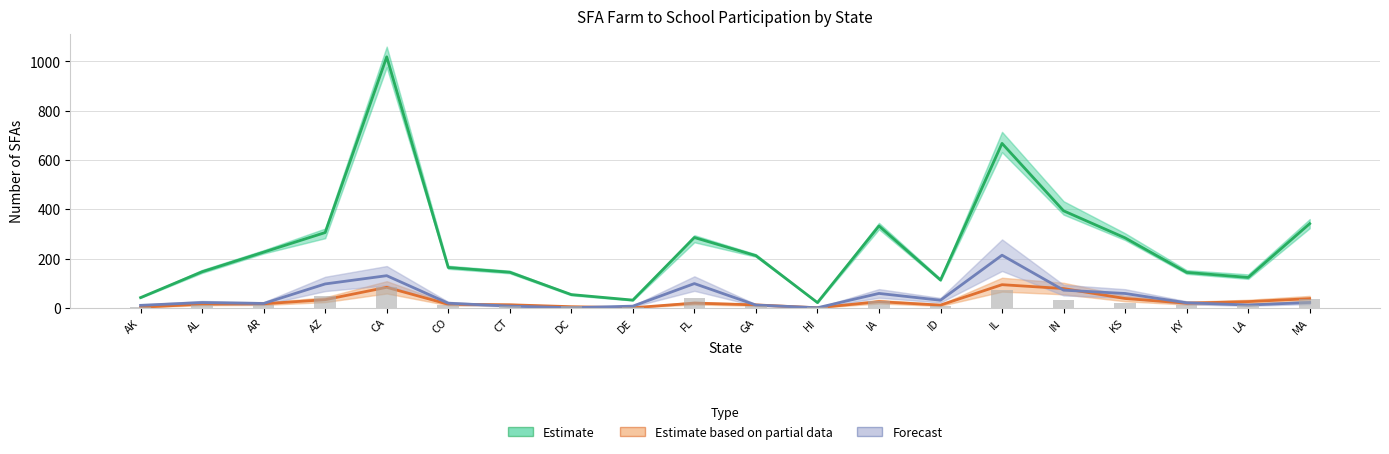

What is the maximum value shown in the chart?

1018.9